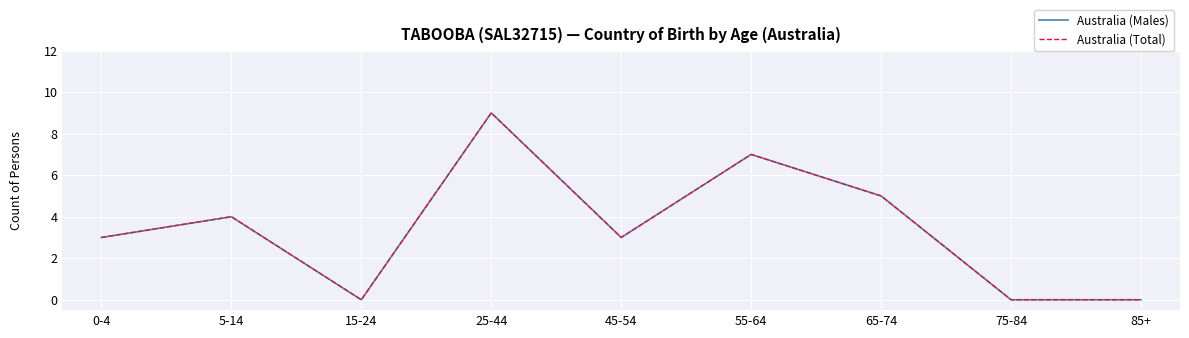

Reading right to left, extract all data points from this chart.

Australia (Males): 0	0	5	7	3	9	0	4	3
Australia (Total): 0	0	5	7	3	9	0	4	3